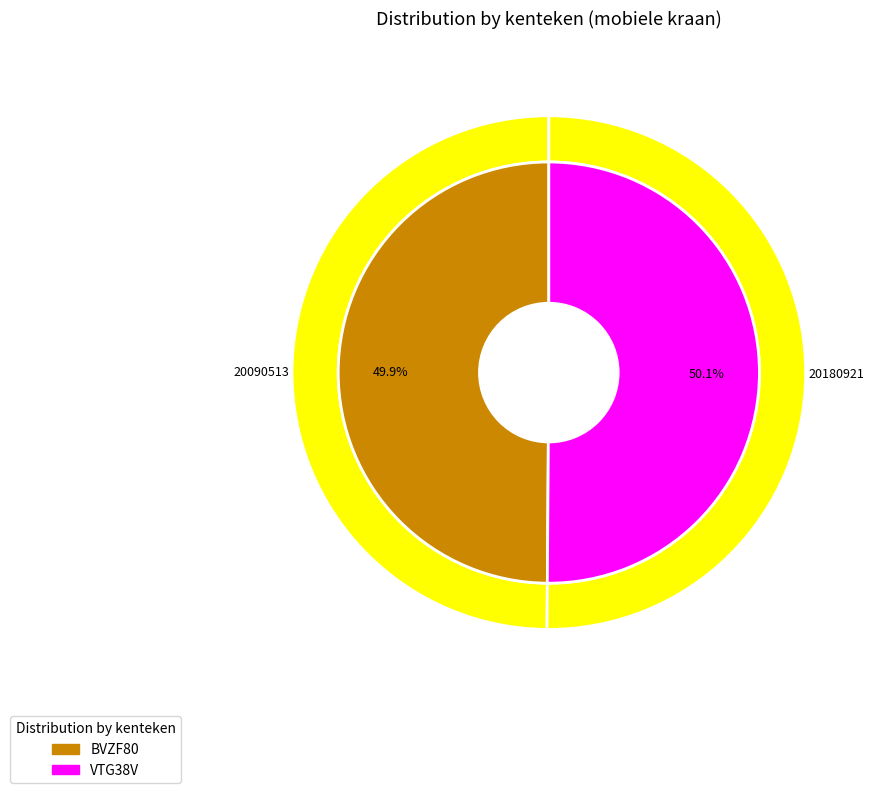

Is it true that VTG38V is 50% of the pie?

True